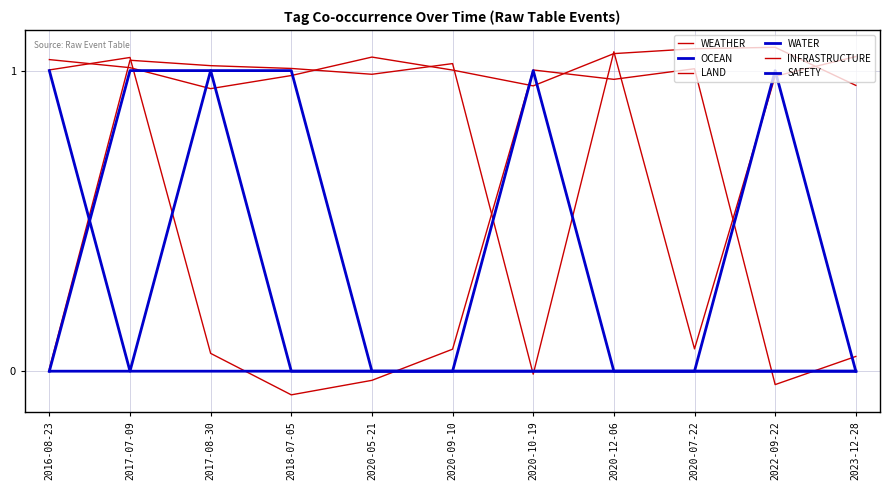

What is the difference between the maximum and minimum values in the INFRASTRUCTURE series?

0.1